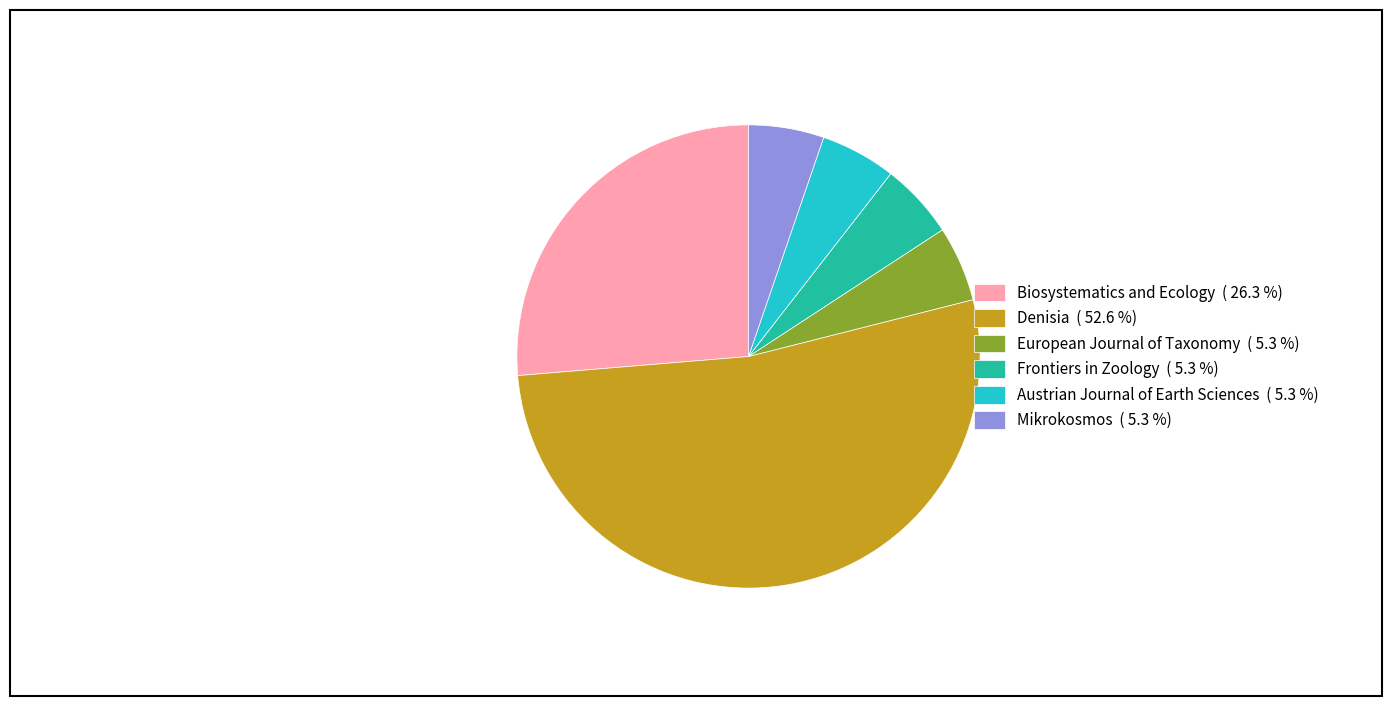

Which slice is the largest?

Denisia